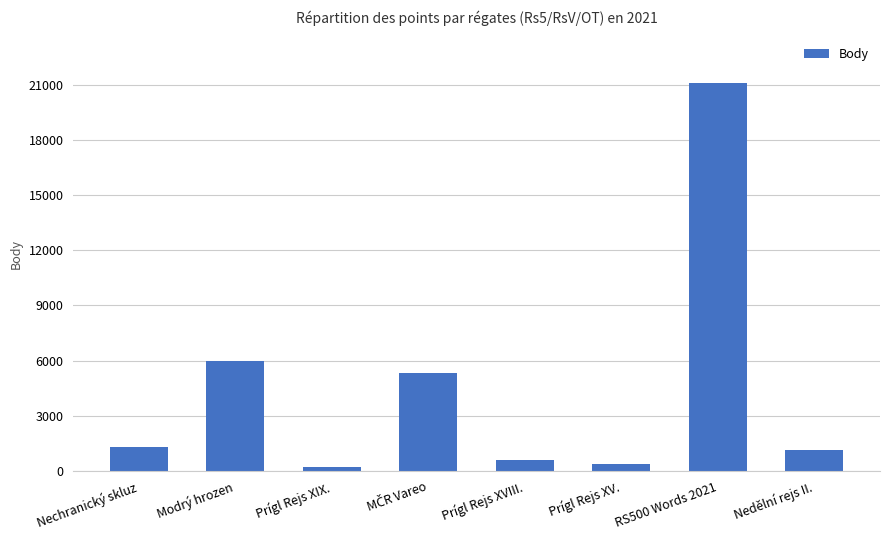

True or false: the data shows 1156 at Nedělní rejs II..

True